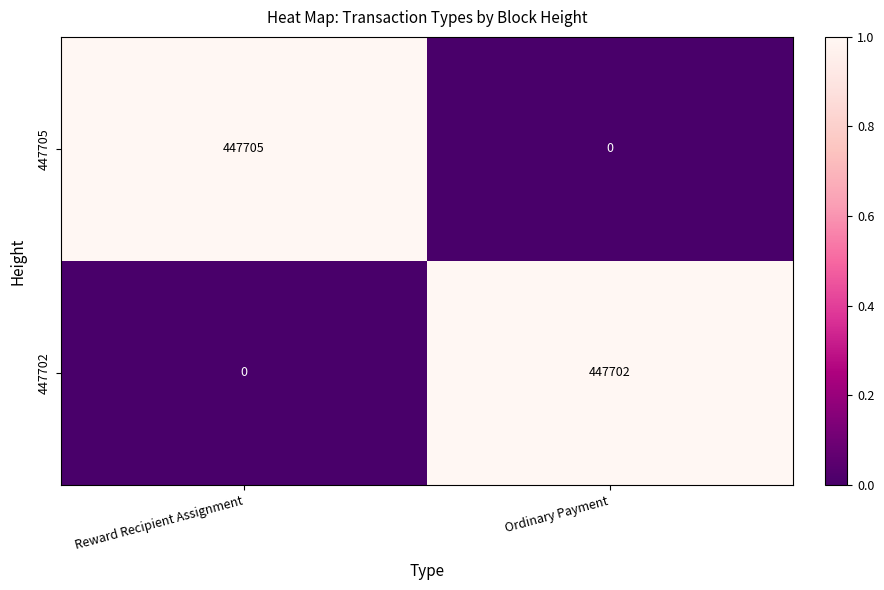

How many data points does each series have?

2